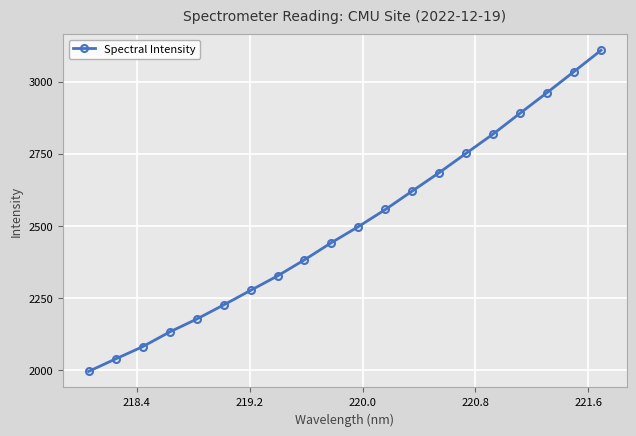

True or false: there are more than 2 points higher than both neighbors.

False